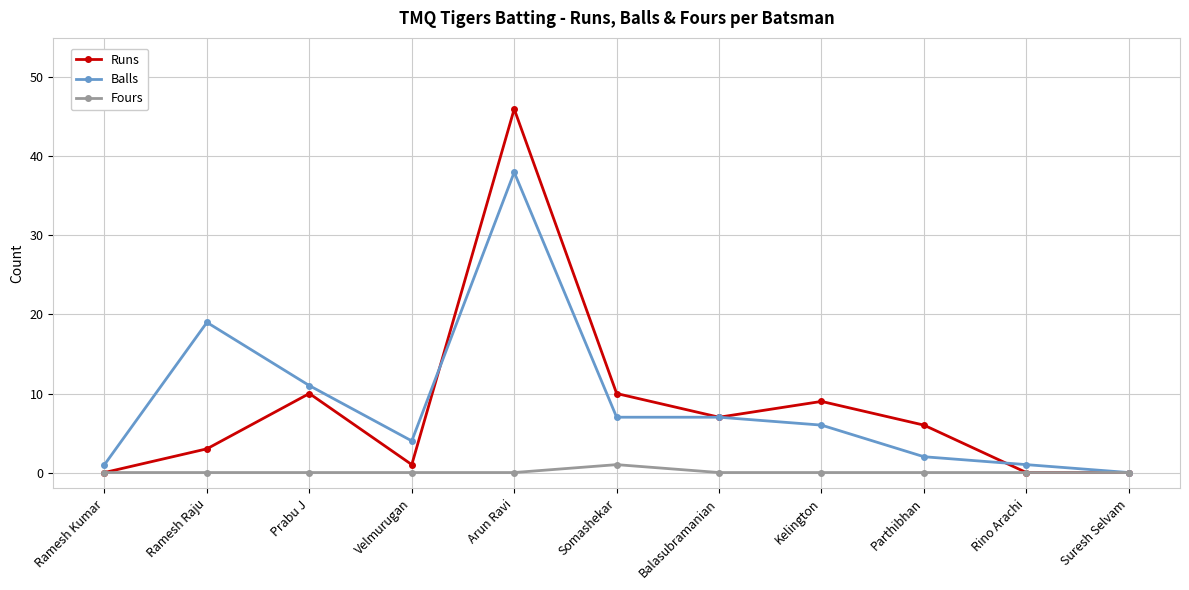

Which category has the highest value in the Balls series?

Arun Ravi